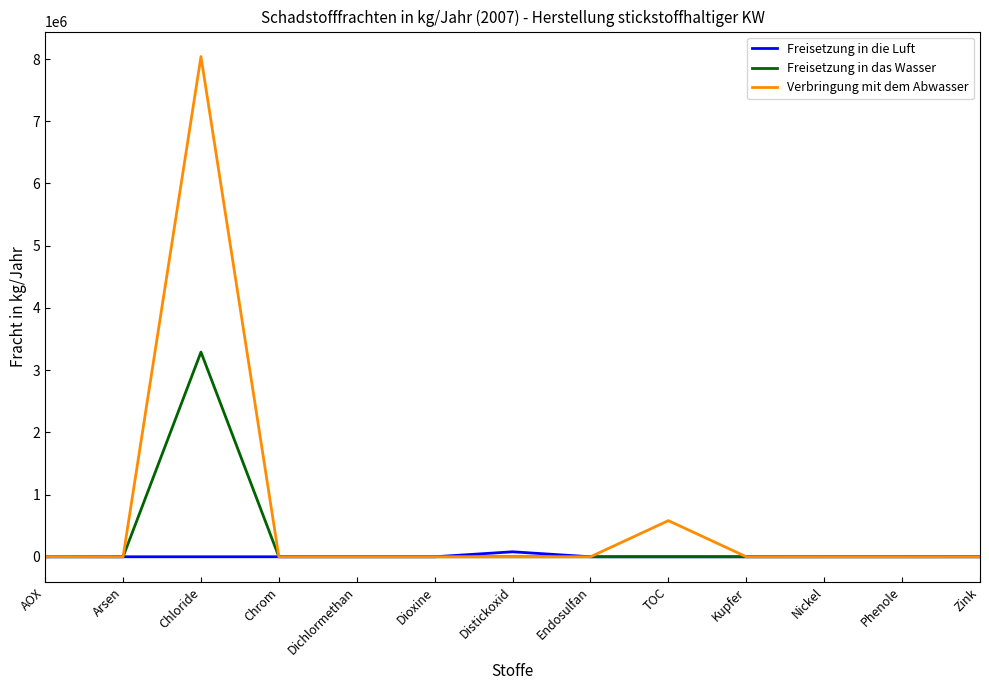

Is this an area chart (filled region under the line)?

No